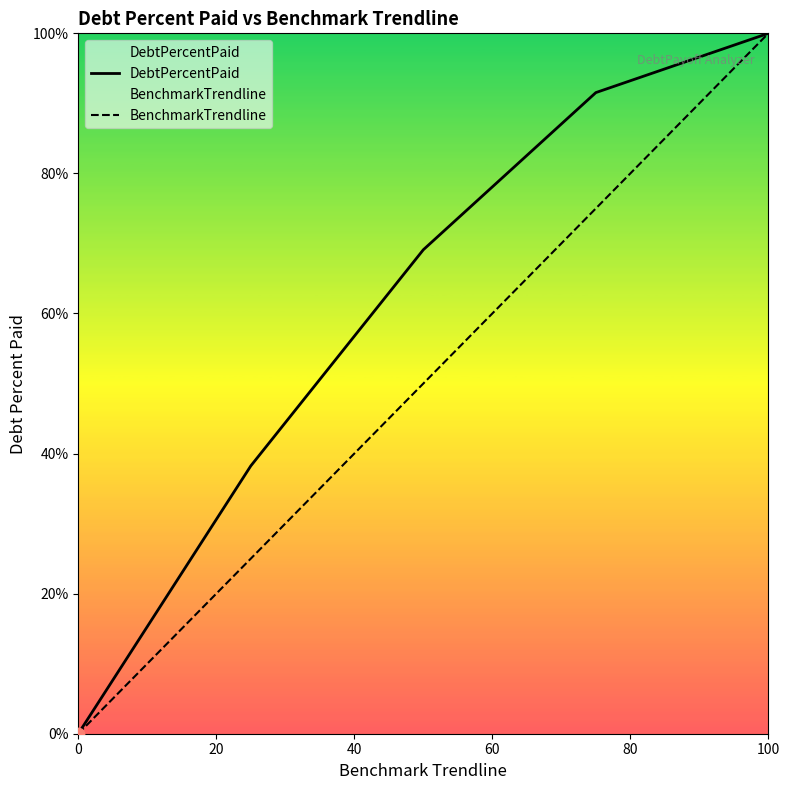

Which series has the largest Y range (max minus min)?

DebtPercentPaid